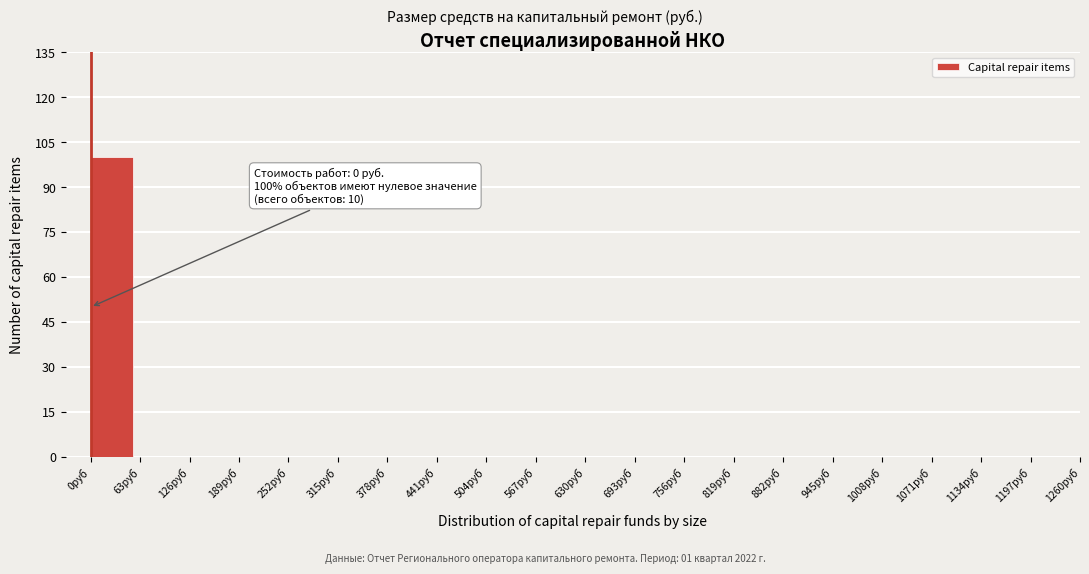

Which range on the x-axis has the tallest bar?

0 to 63